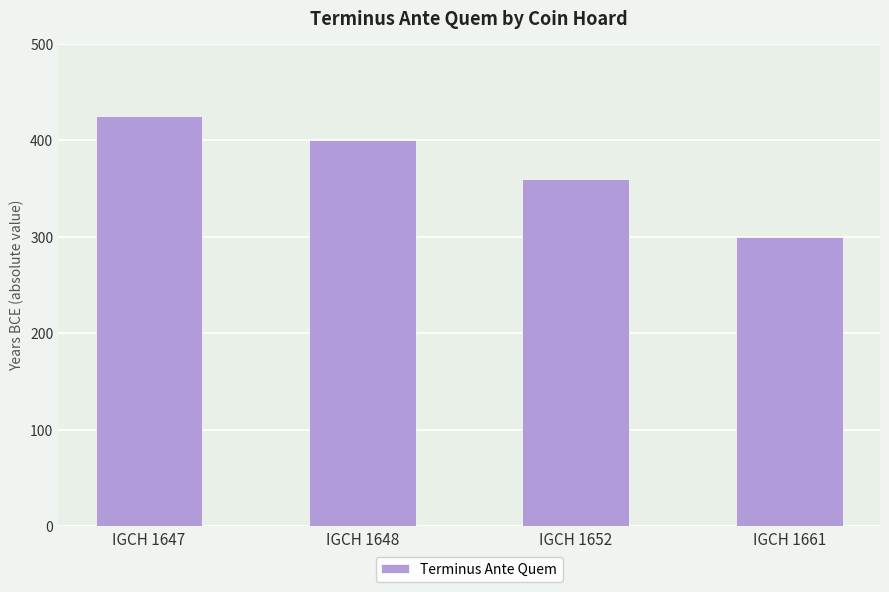

Reading right to left, transcribe all the data shown in this chart.

300	360	400	425